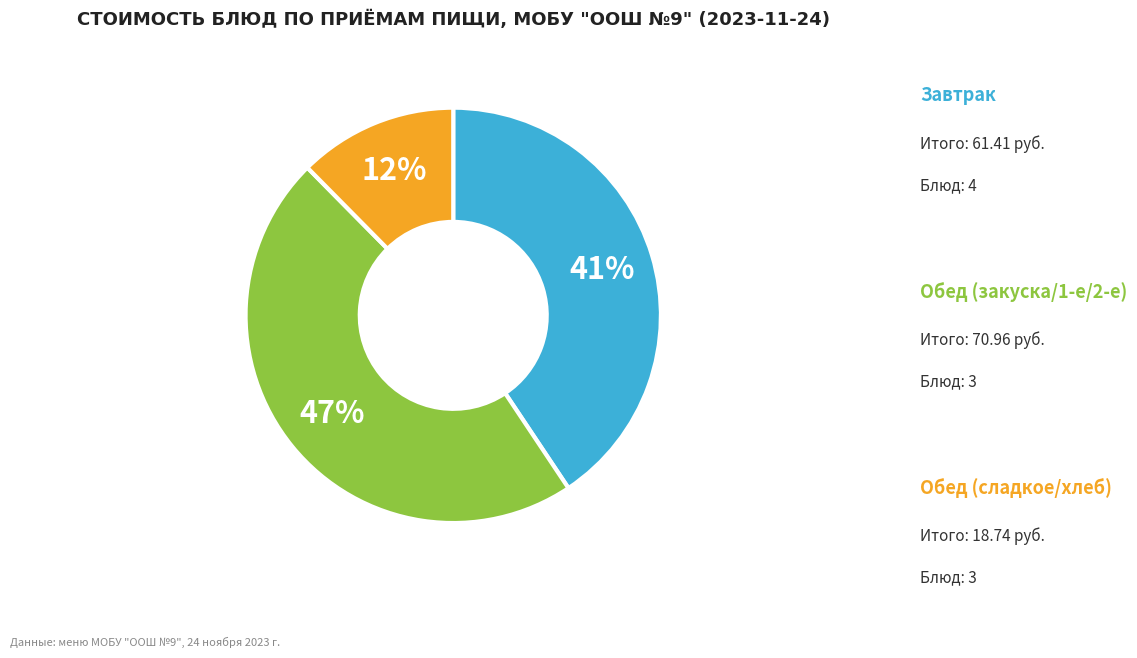

To the nearest percent, what is the difference between the largest and smallest slice percentages?

35%